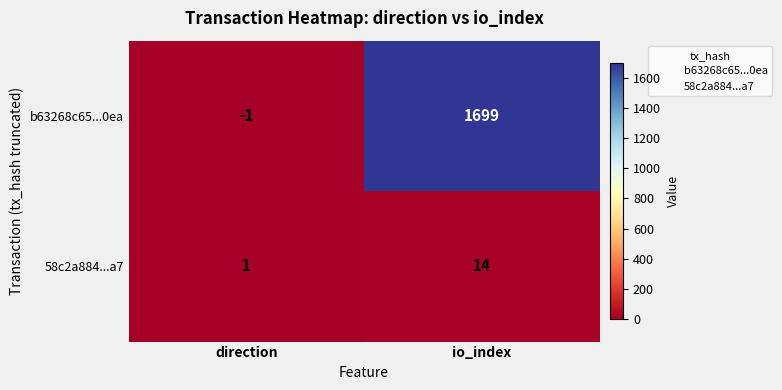

What is the sum of the b63268c65...0ea values at direction and io_index?

1698